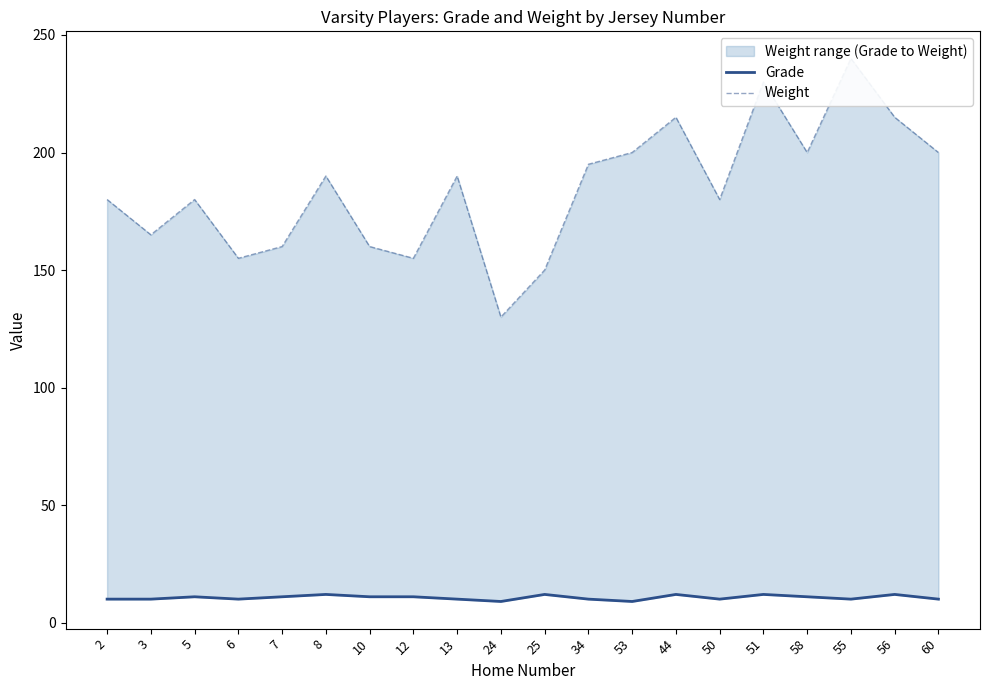

What is the difference between the Grade values at 7 and 8?

1